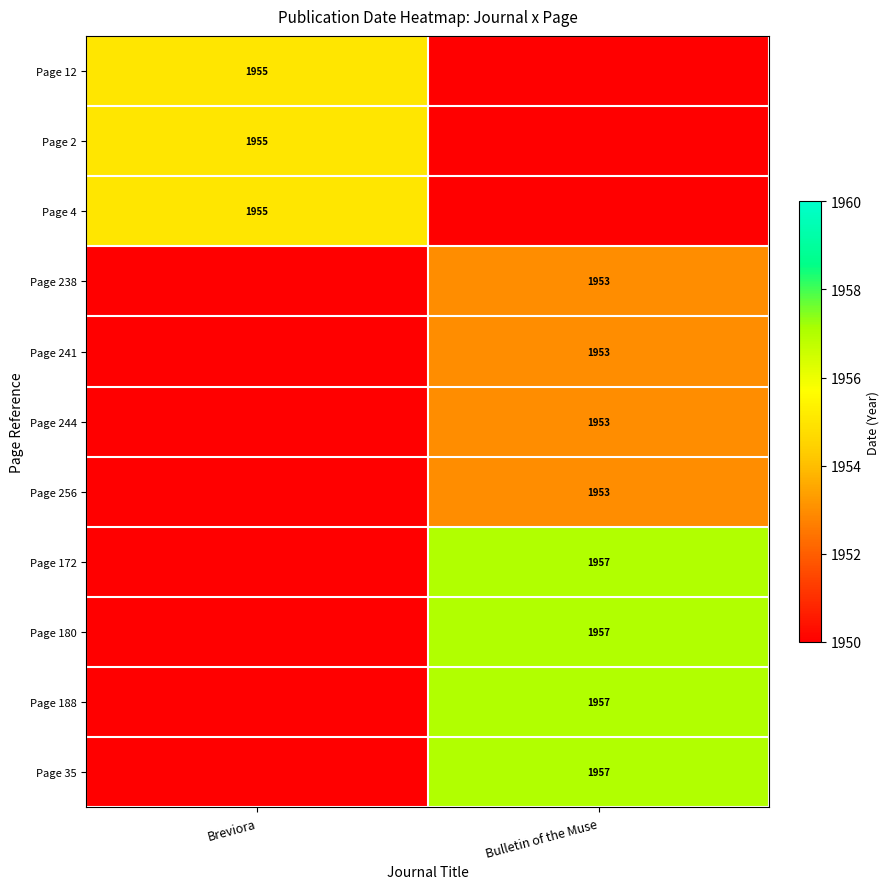

True or false: Page 241 has a value of 3106 at Bulletin of the Muse.

False